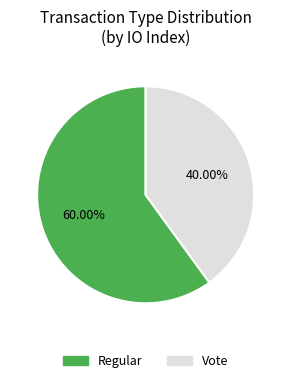

What is the ratio of the value at Regular to the value at Vote?

1.5